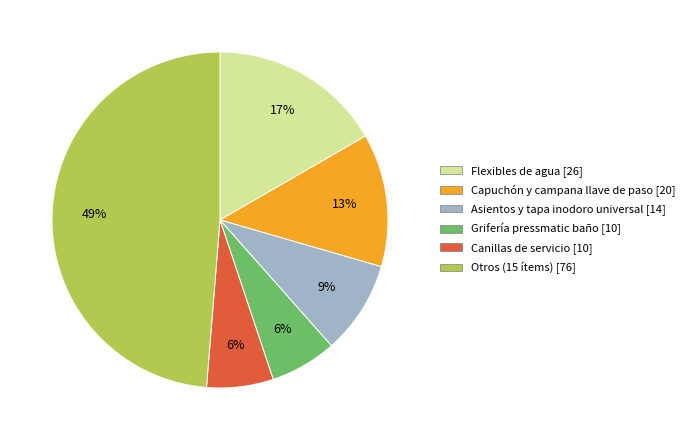

To the nearest percent, what is the average slice percentage?

17%